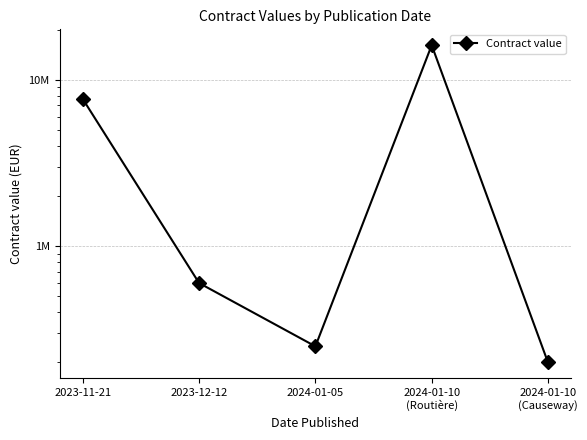

What is the greatest value displayed?

16103148